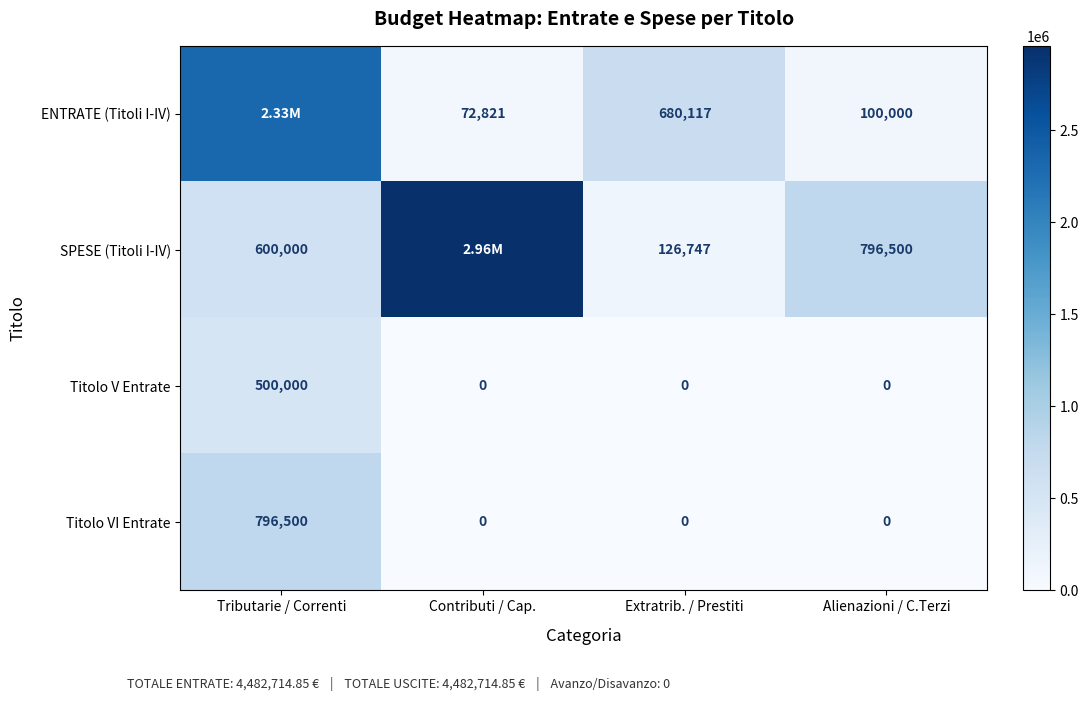

Count the Titolo V Entrate values in the range 0 to 500000.

4